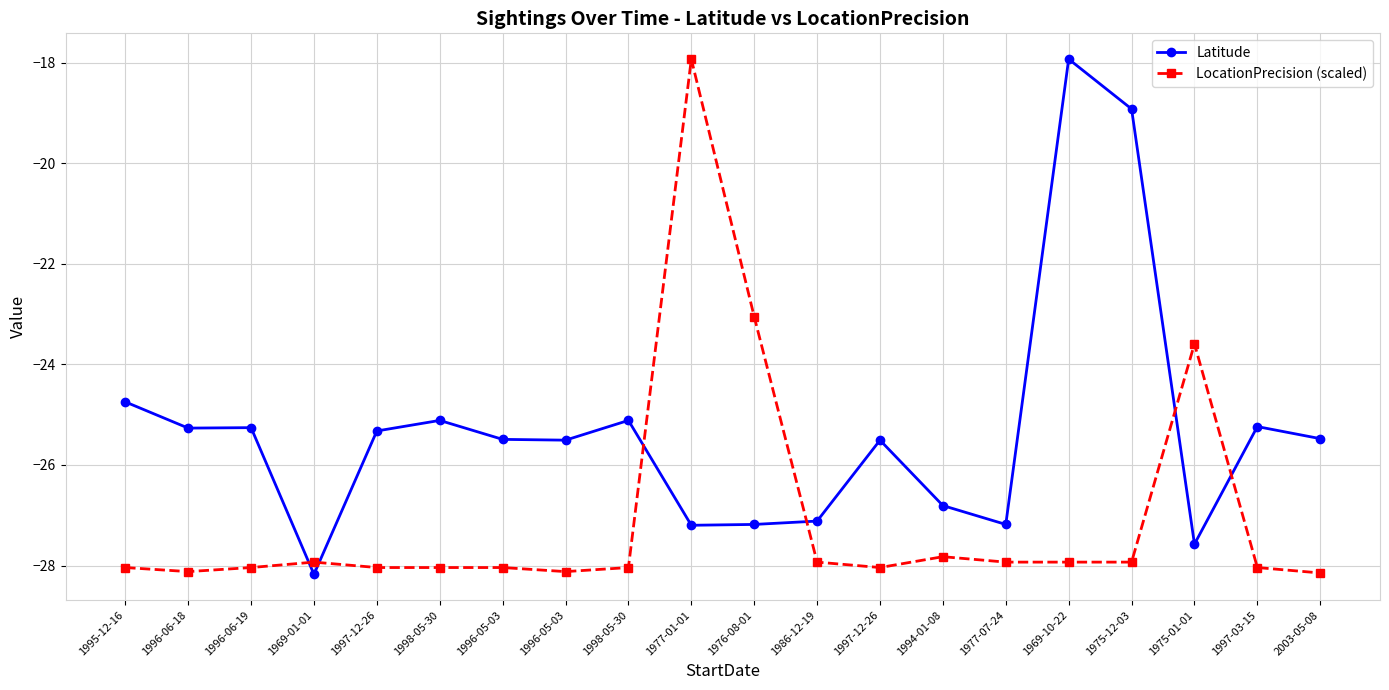

What is the value of the Latitude point at the 19th from the left?

-25.2